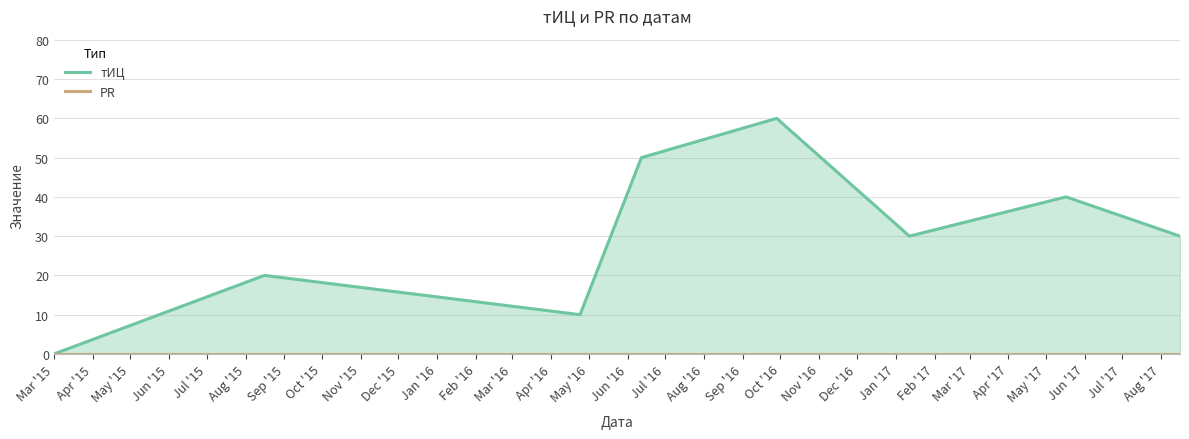

What are all the series names shown in the legend?

тИЦ, PR